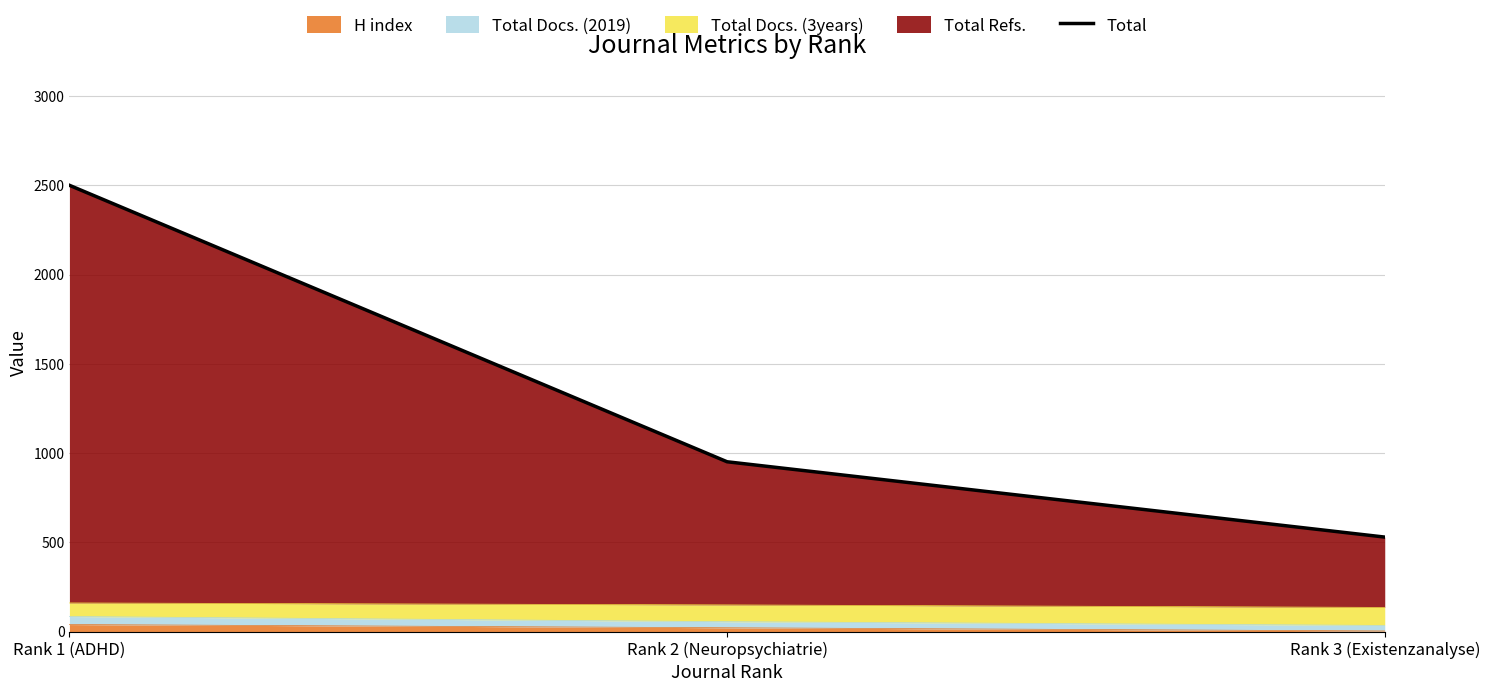

Does the chart have visible grid lines?

Yes